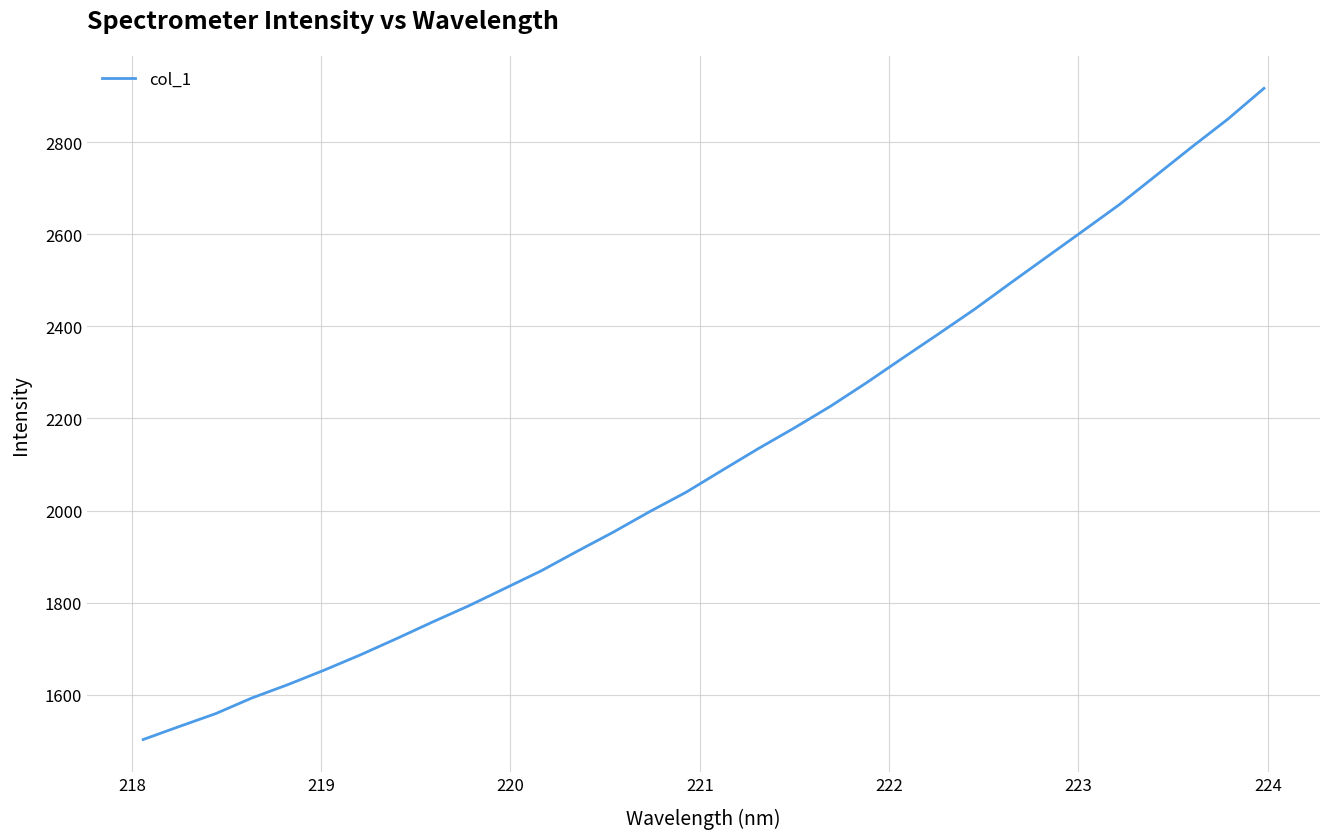

What is the greatest value displayed?

2917.2